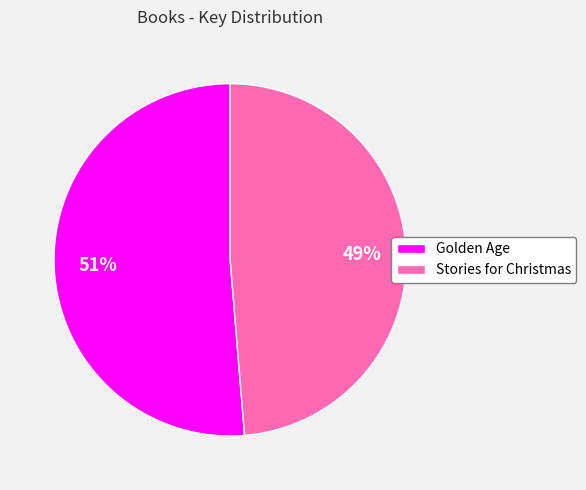

What is the majority slice?

Golden Age